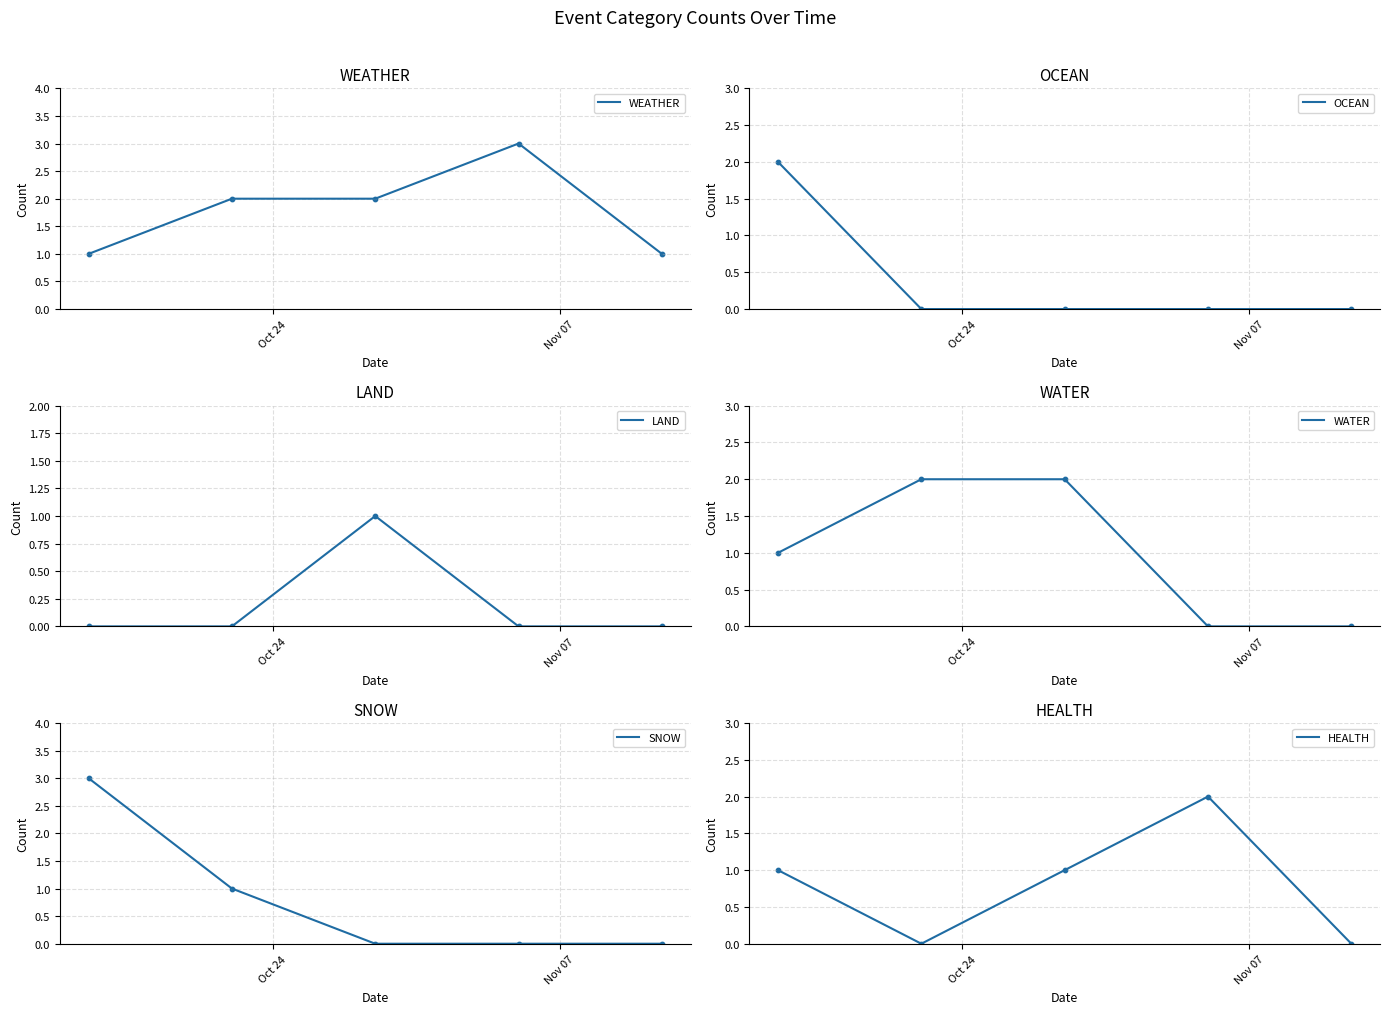

Which series reaches the maximum Y coordinate?

WEATHER